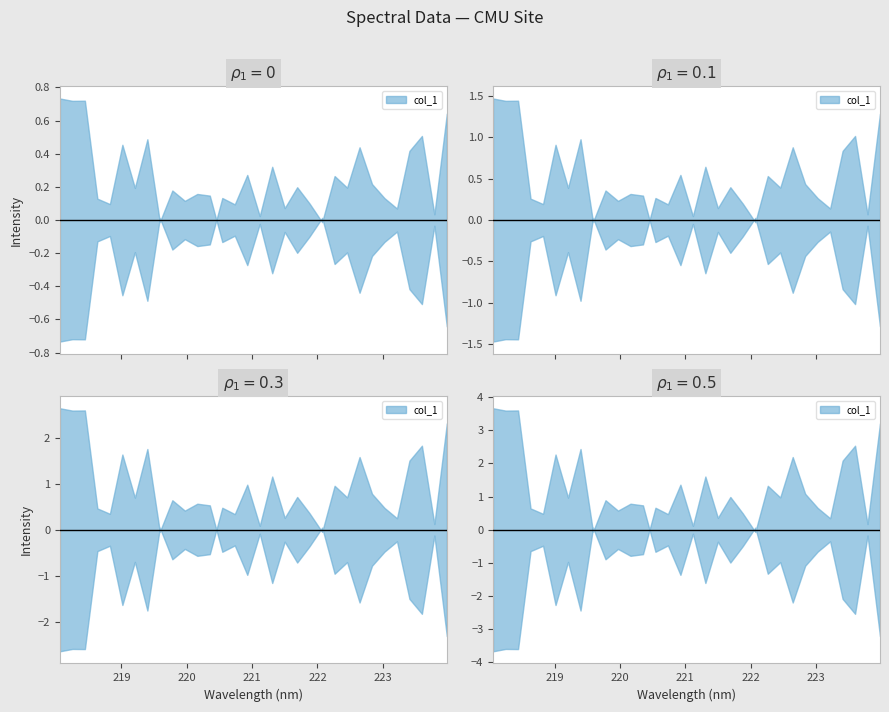

How many interior local peaks (higher than both neighbors) does the data have?

12